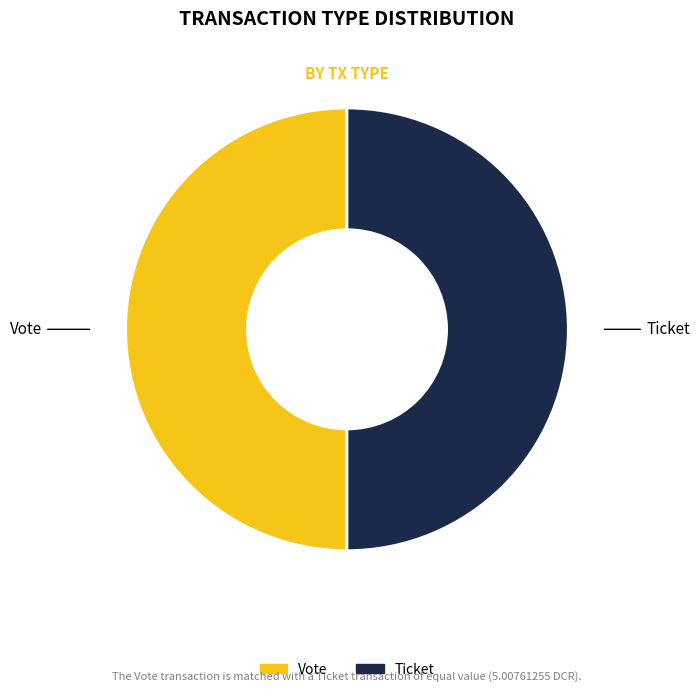

Is it true that Vote is 37% of the pie?

False